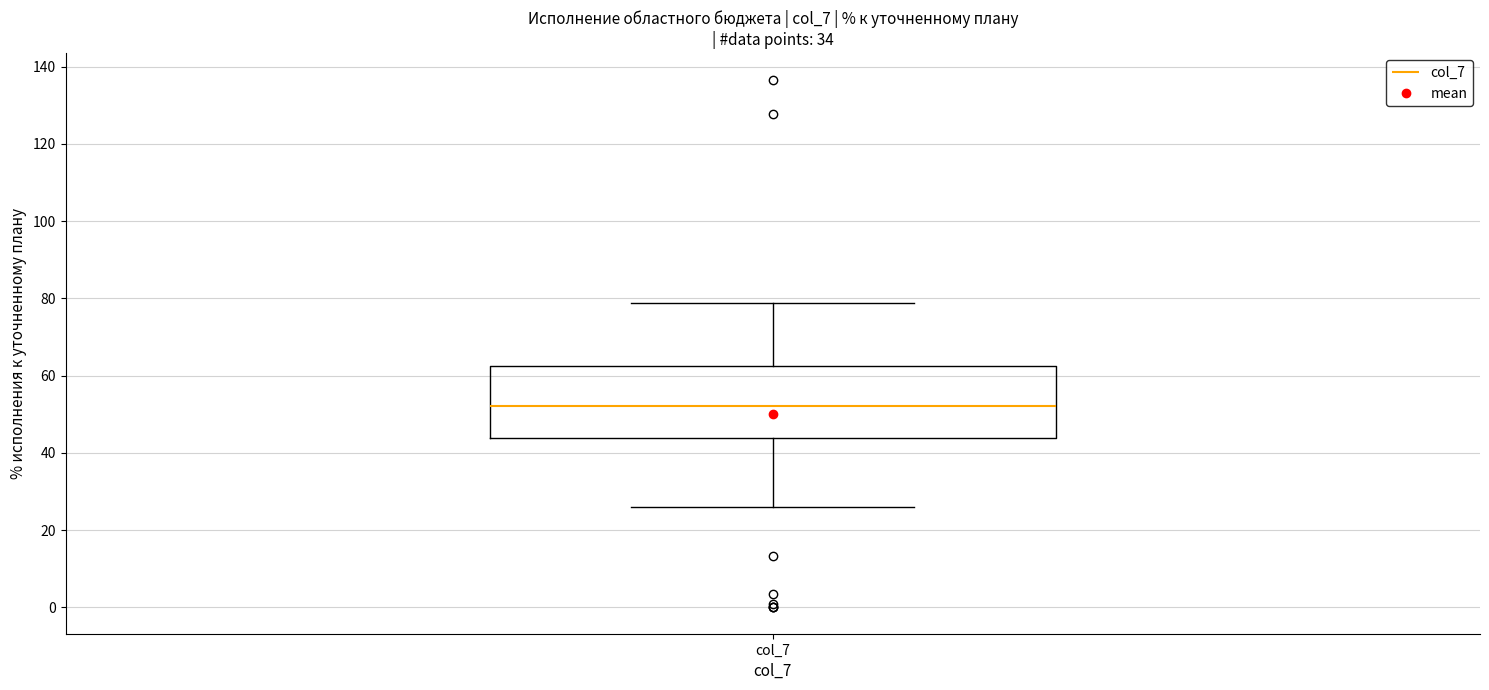

Transcribe this box plot: give where the median line is, the range the box spans, and where the two whiskers end, as read against the y-axis. The values are not printed on the chart, so give them approximately, as read against the axis.

median 52, box 44 to 62, whiskers 26 to 78